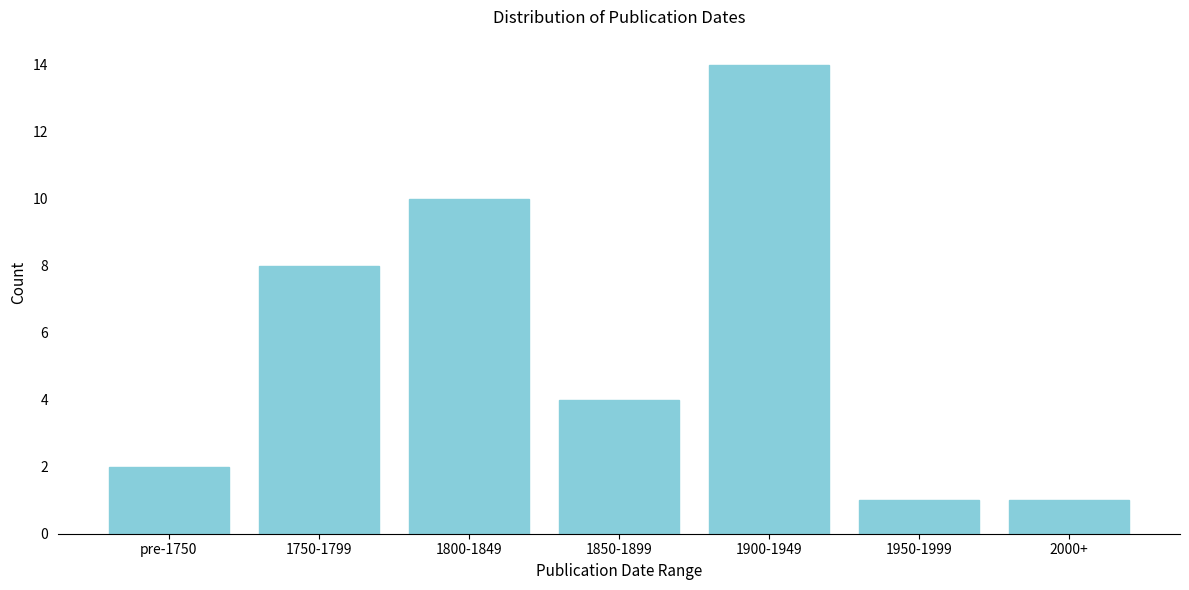

Reading left to right, what are all the values shown in this chart?

2	8	10	4	14	1	1